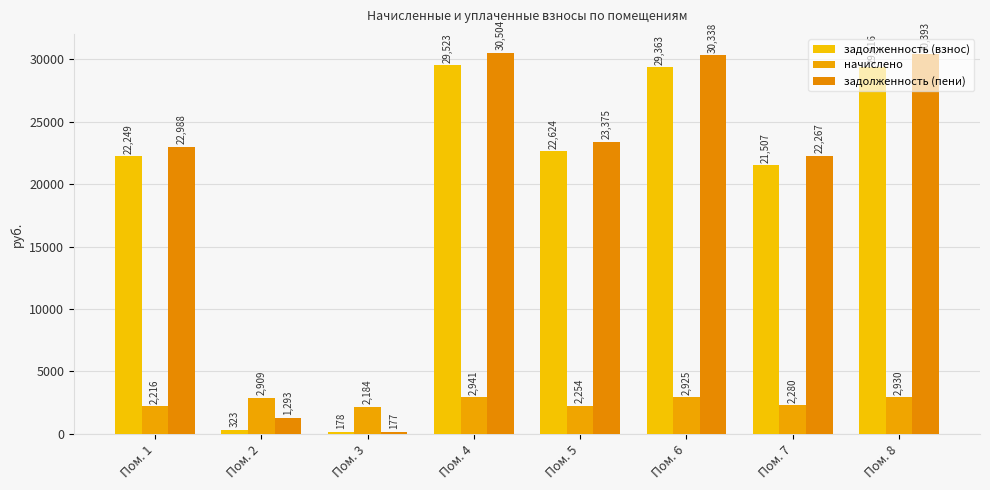

Where does the задолженность (взнос) series first go above 22623?

Пом. 4